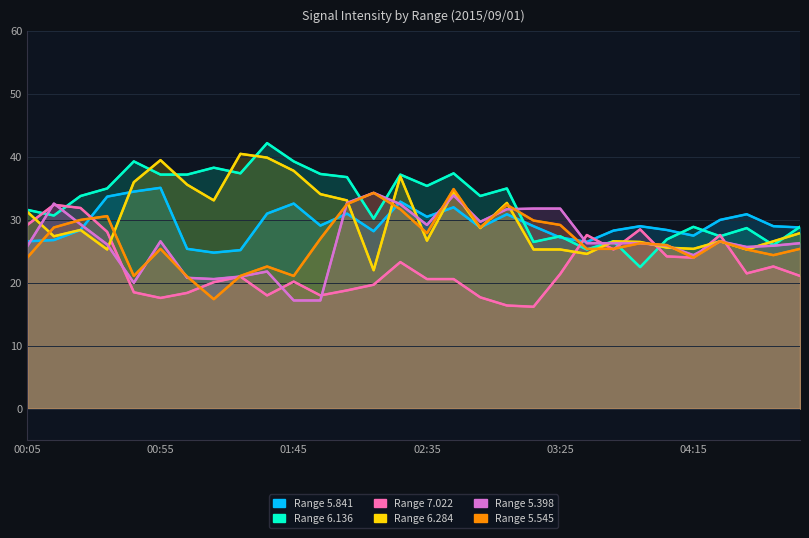

List the series in order of their peak value, highest first.

6.136, 6.284, 5.841, 5.545, 5.398, 7.022